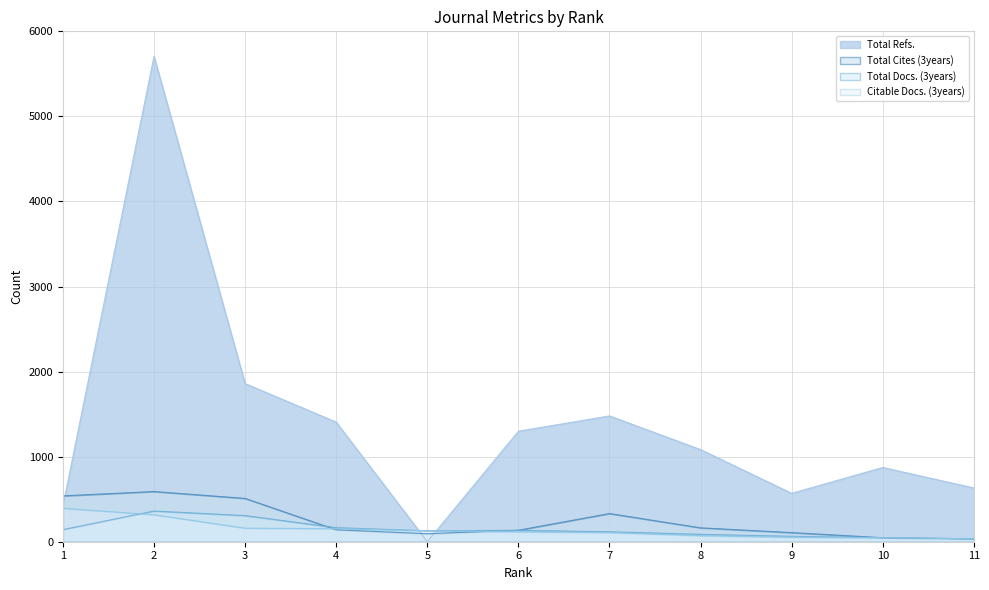

What are all the series names shown in the legend?

Total Refs., Total Cites (3years), Total Docs. (3years), Citable Docs. (3years)